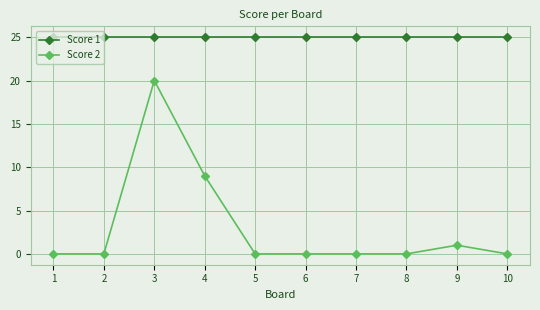

What is the sum of all Score 2 values?

30